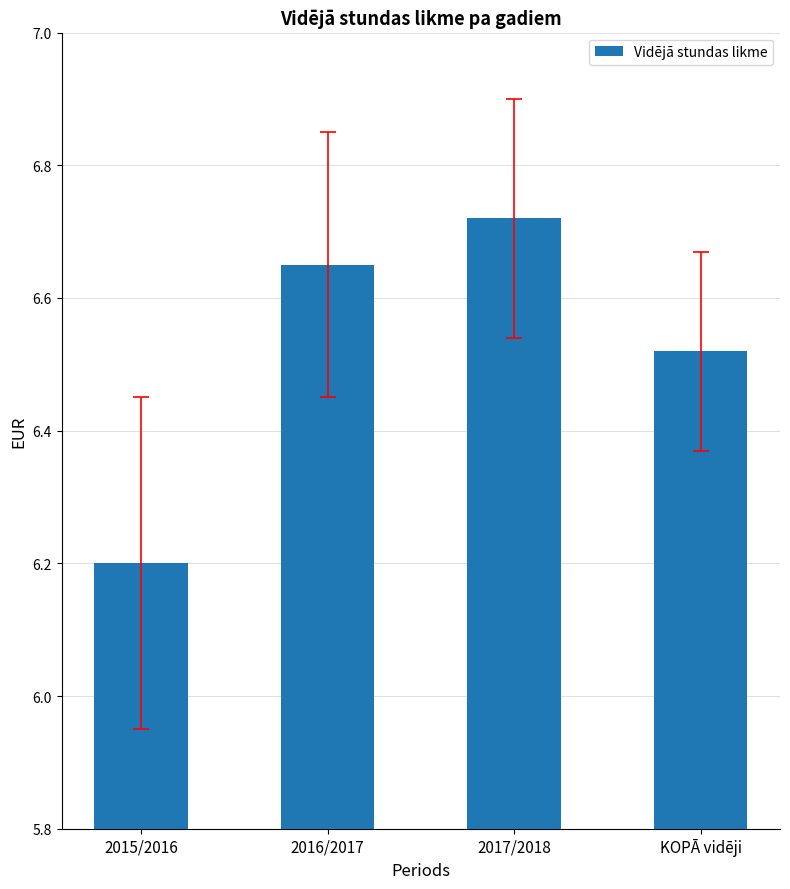

What is the minimum value shown in the chart?

6.2